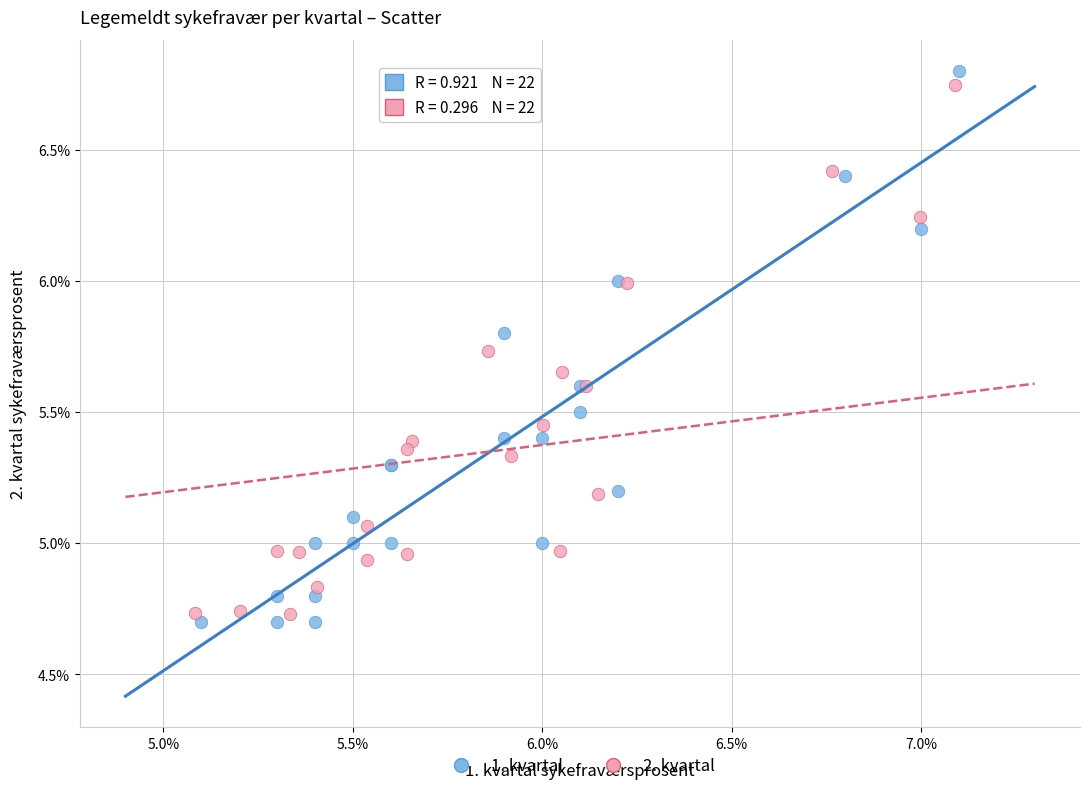

Which series has the widest spread of Y values?

1. kvartal